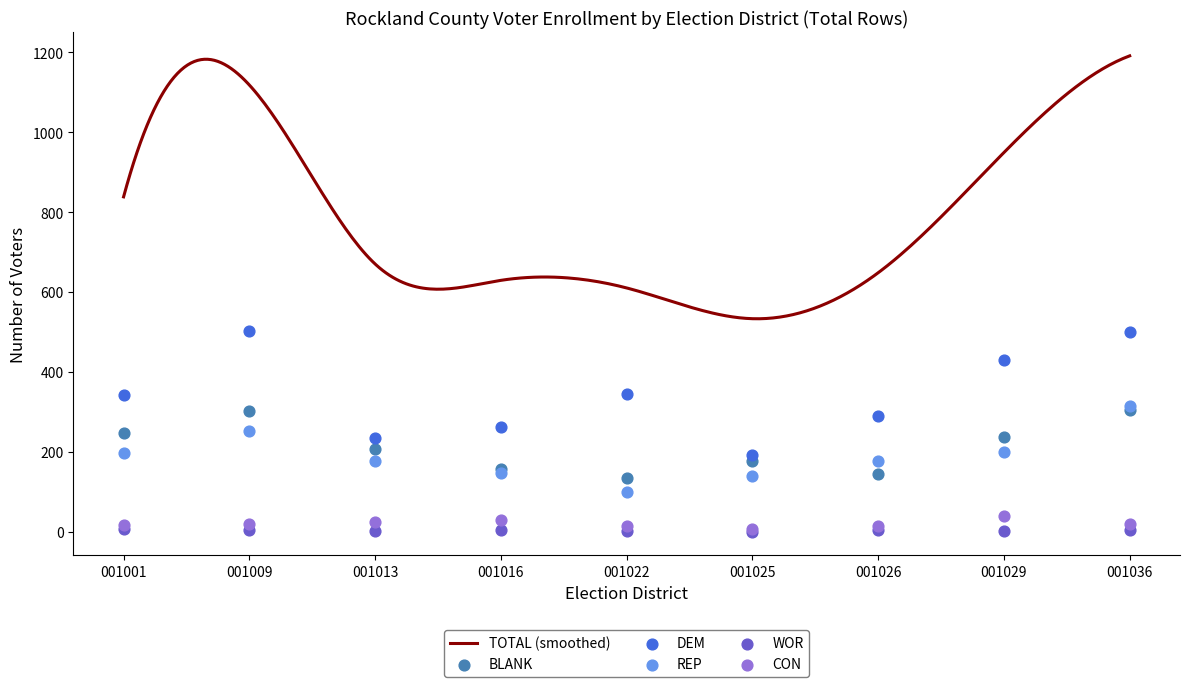

Which series has the largest total across all categories?

DEM